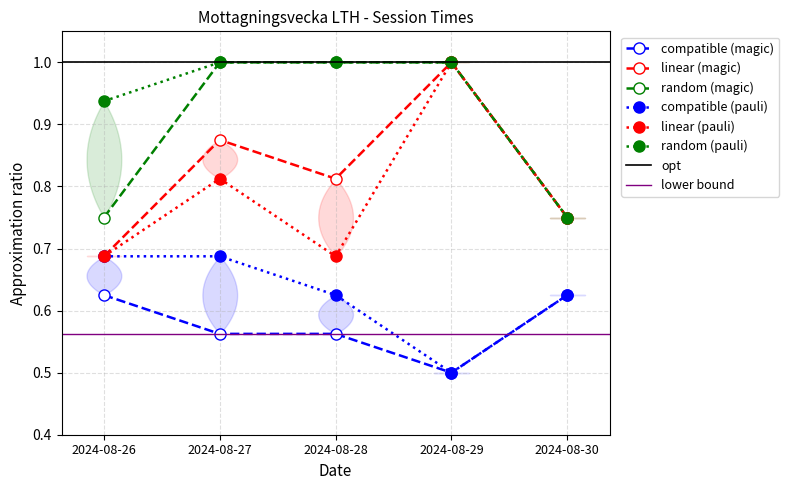

How many interior local valleys does the compatible (pauli) series have?

1